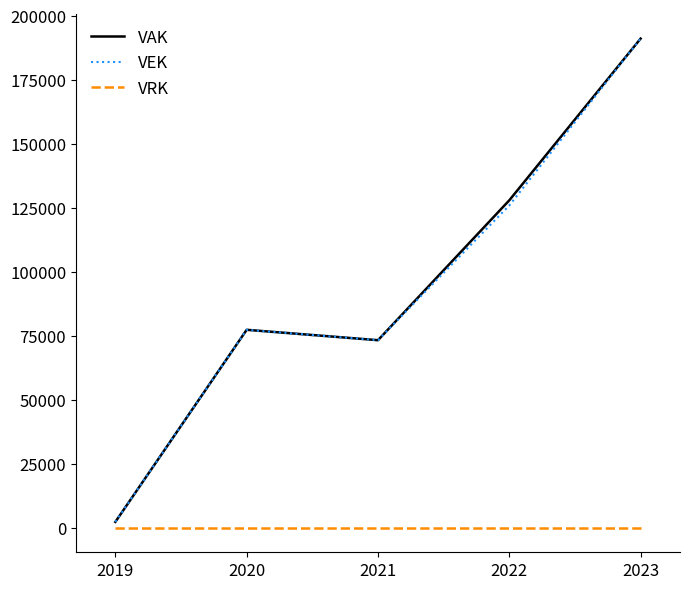

The value of VEK at 2023 is 191059. True or false?

True